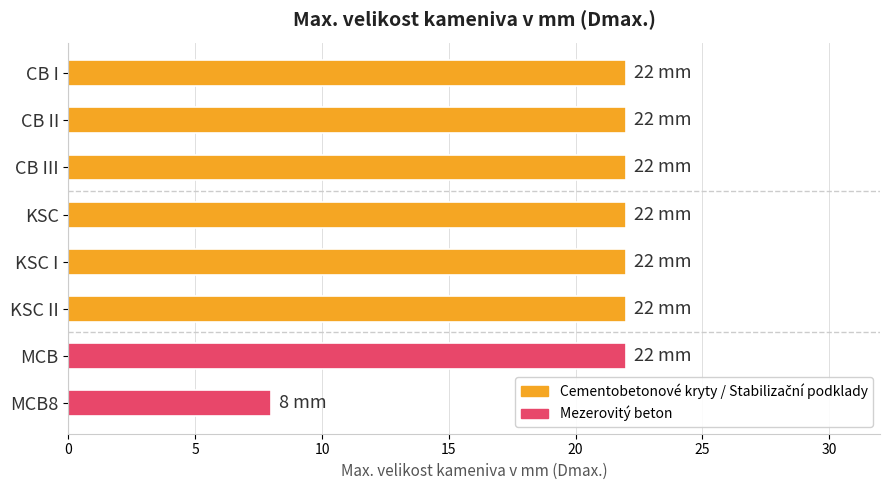

The chart shows a value of 22 at KSC II. True or false?

True